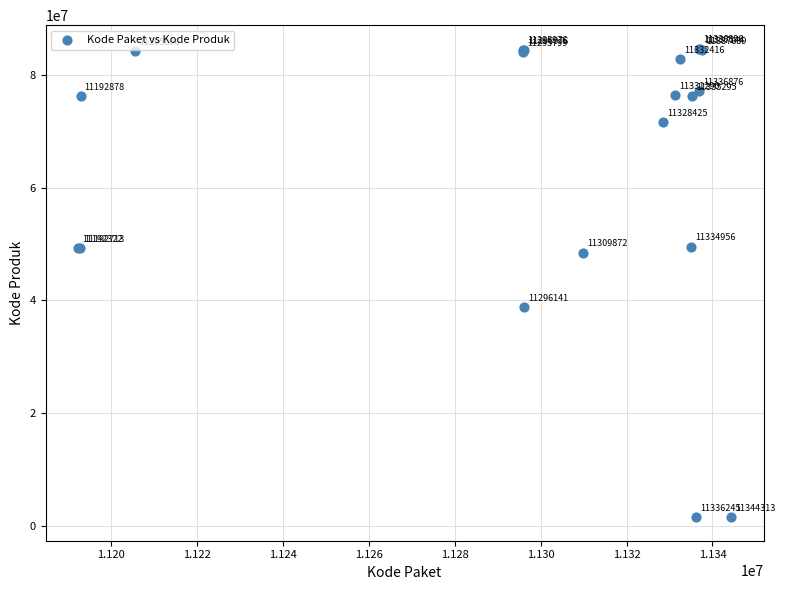

What Y value in the scatter plot is closest to 43108744?

38839757